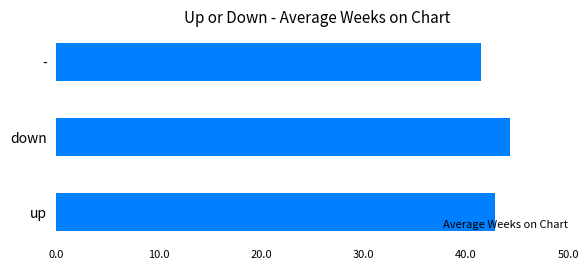

Approximately how many times larger is the value at down compared to up?

1.0